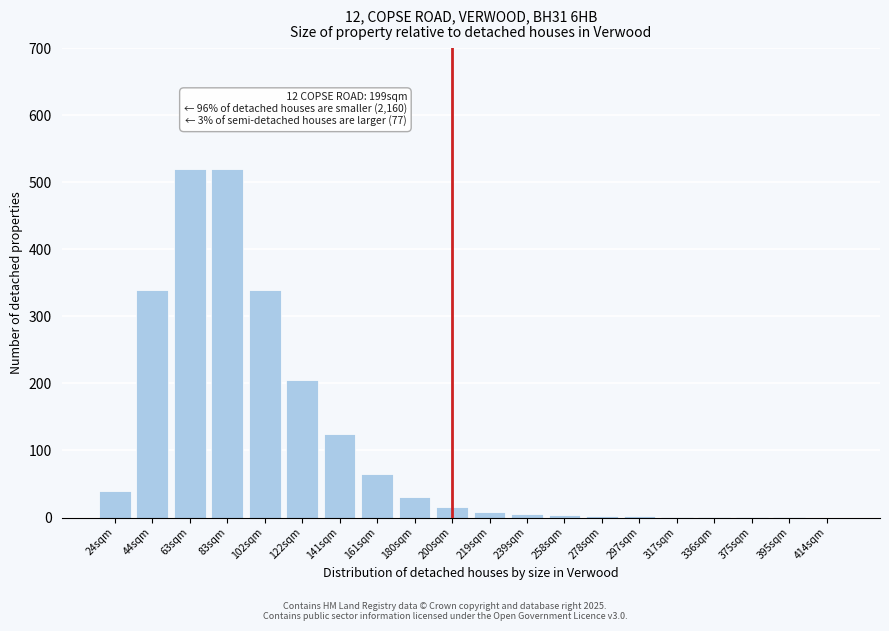

What is the sum of all values?

2226